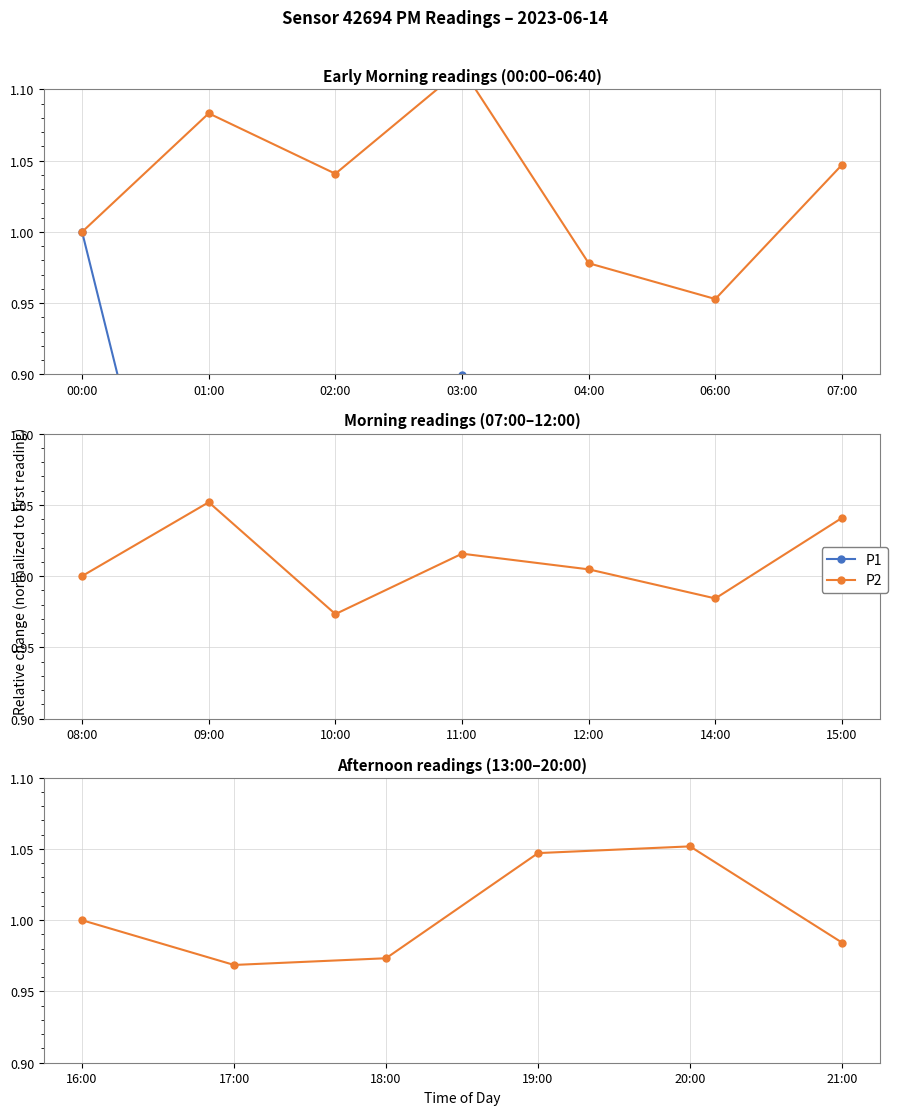

True or false: P2 and P1 cross at least once.

False